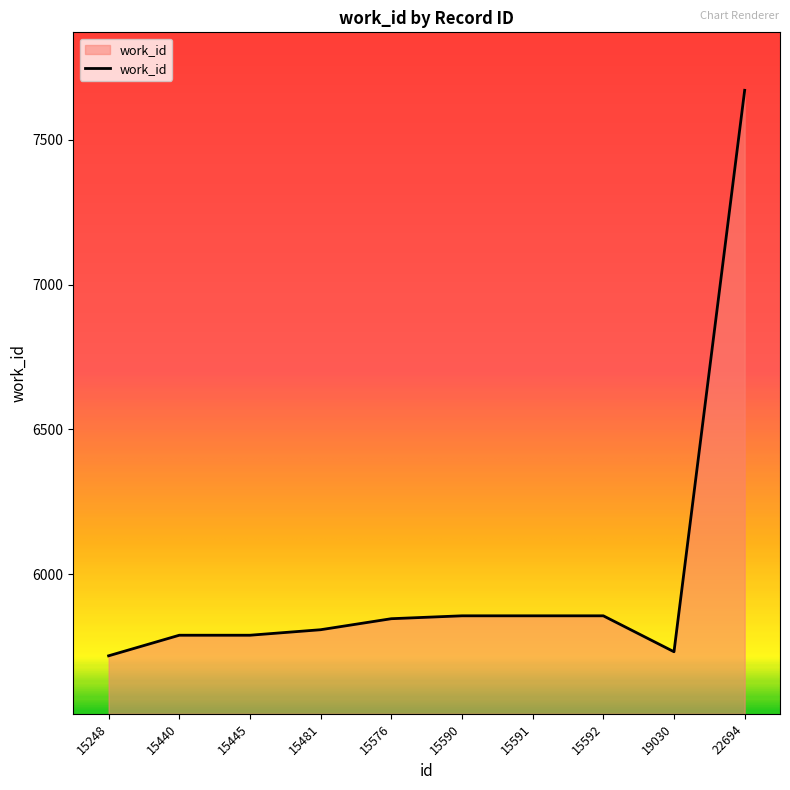

What is the difference between the maximum and minimum values?

1951